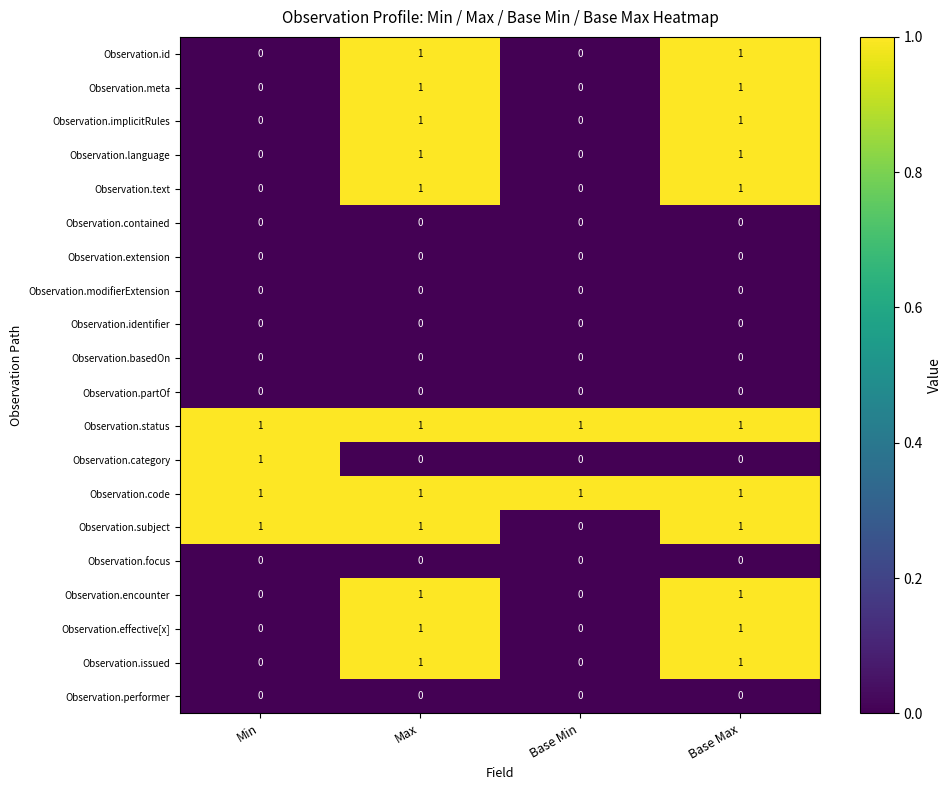

How many data points does each series have?

4